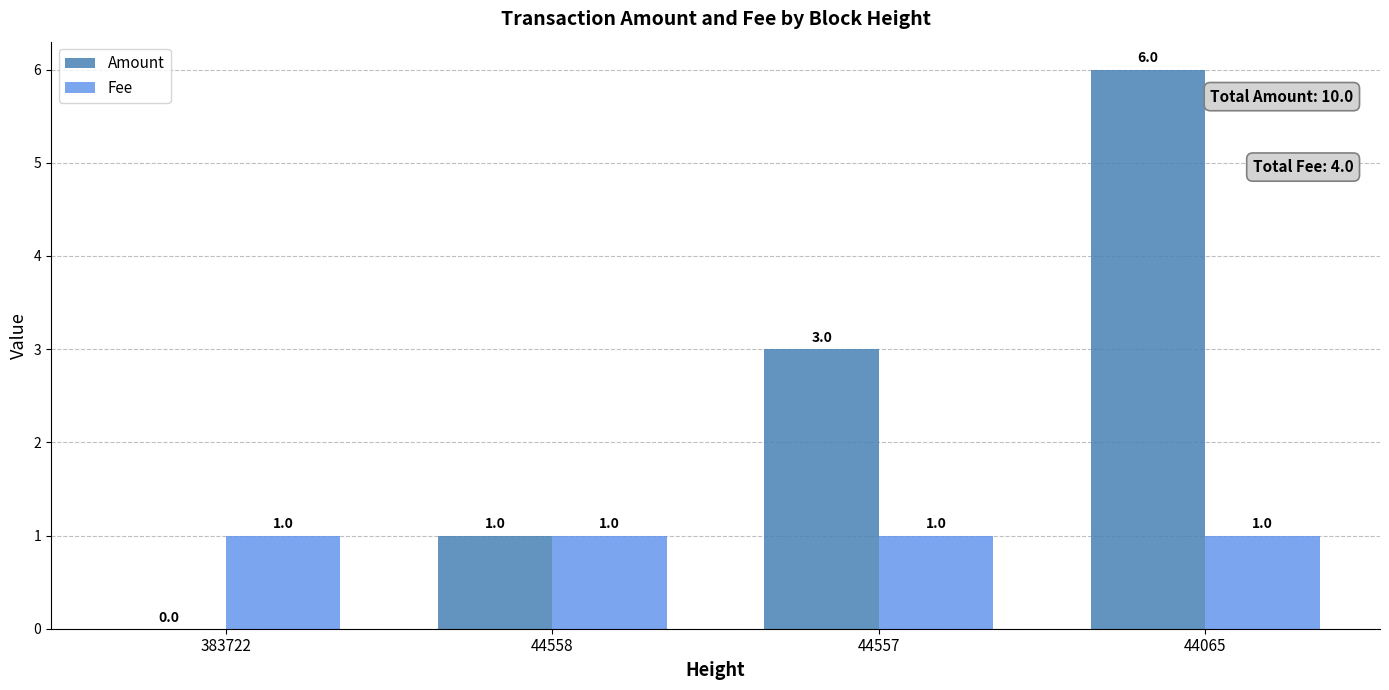

Which series has the widest spread of values?

Amount